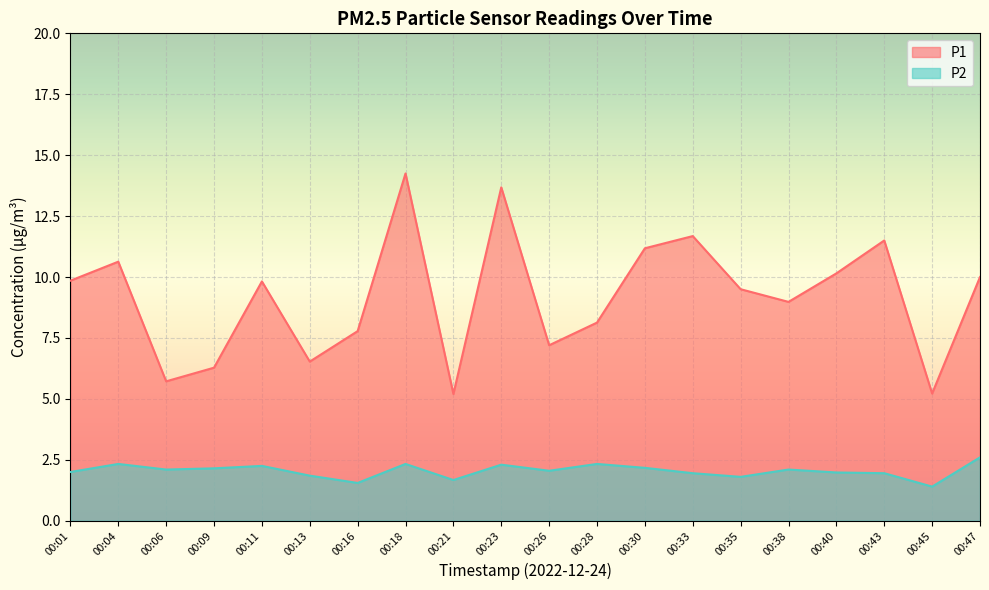

At which category does the chart reach its peak across all series?

00:18